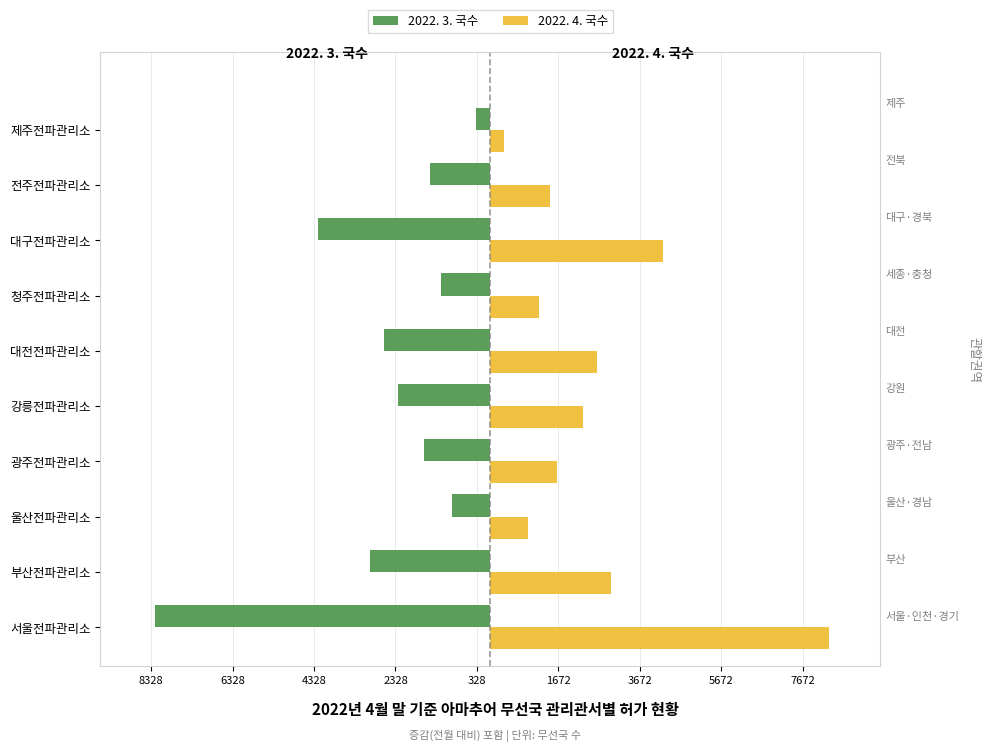

At how many categories does at least one series exceed 7751?

1